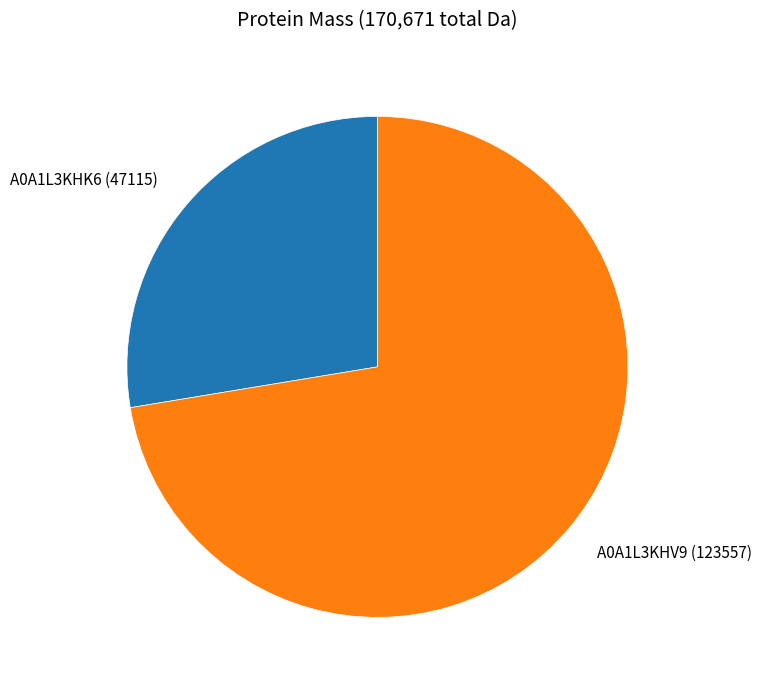

Does any single category account for the majority?

Yes